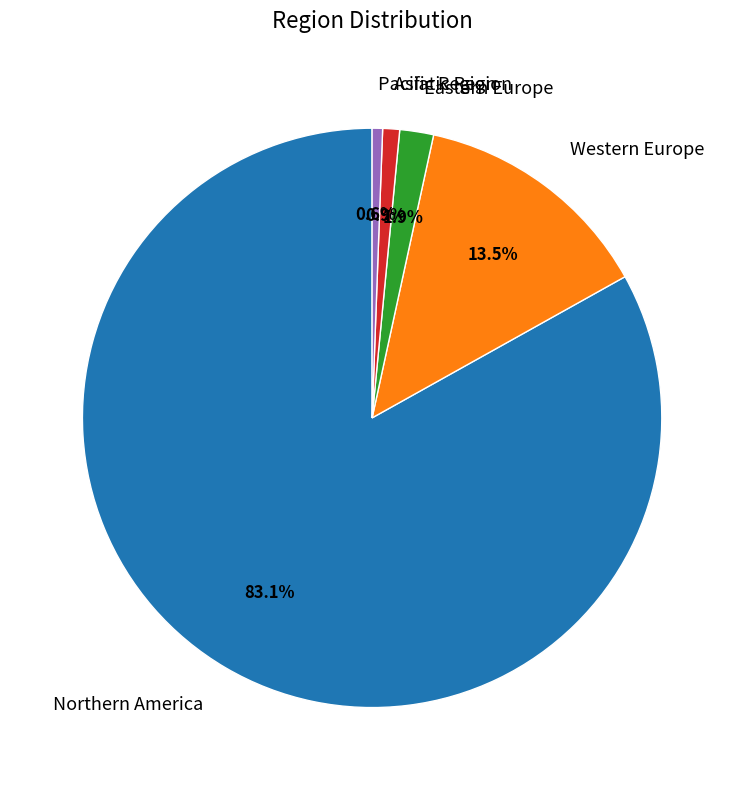

Is there any slice that represents more than half of the pie?

Yes